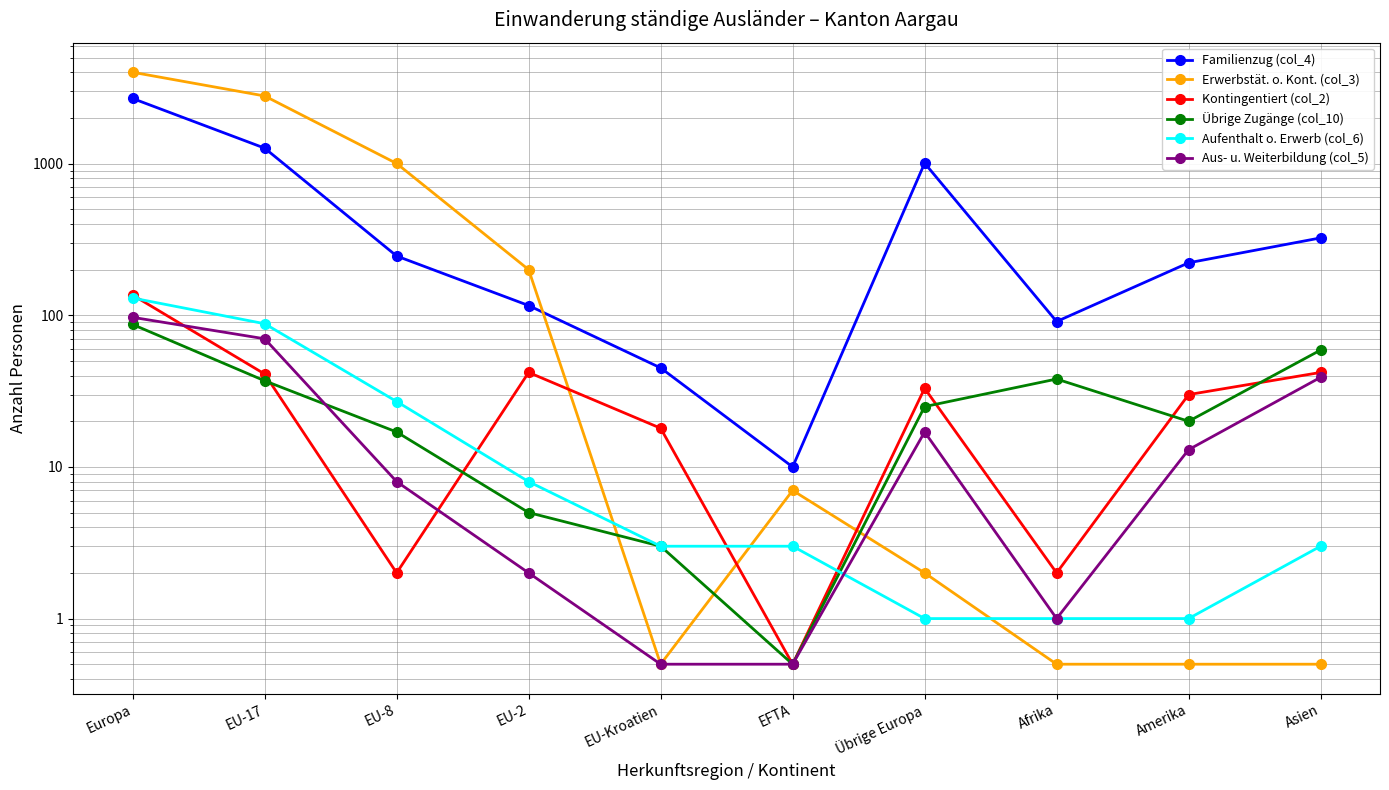

Which series has the widest spread of values?

Erwerbstät. o. Kont. (col_3)